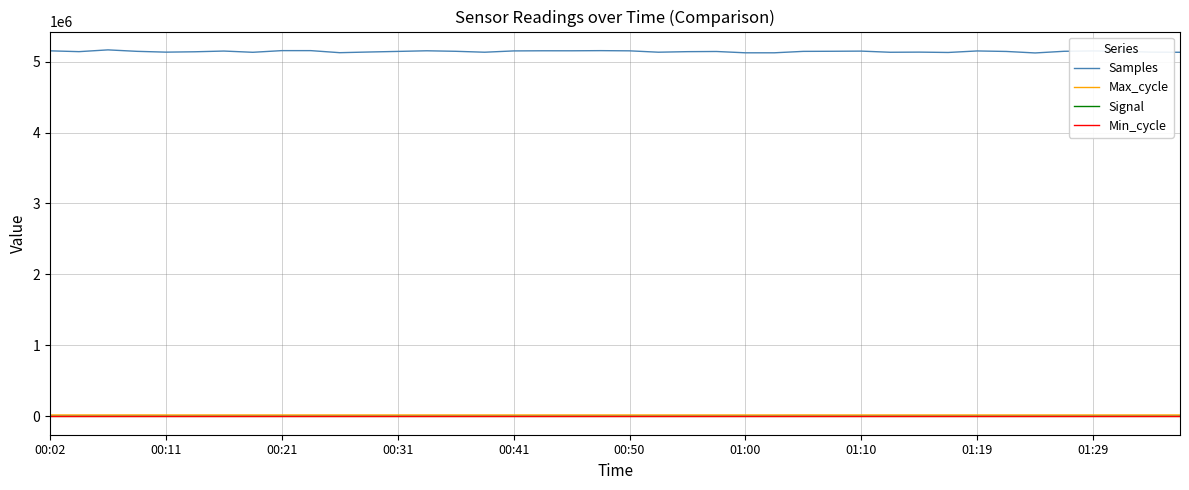

What is the maximum value shown in the chart?

5164604